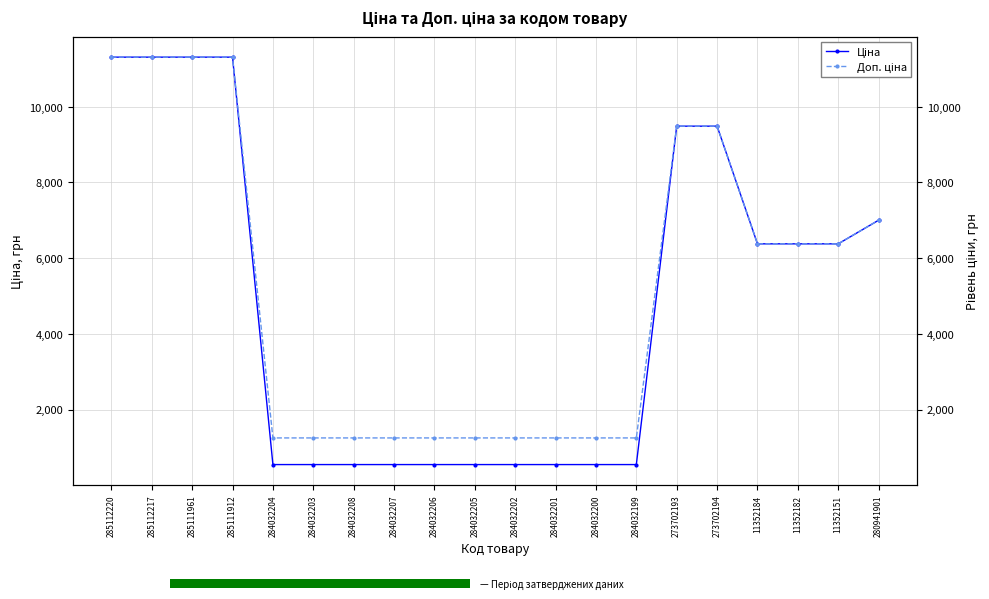

True or false: Доп. ціна has a value of 15317.5 at 285112220.

False